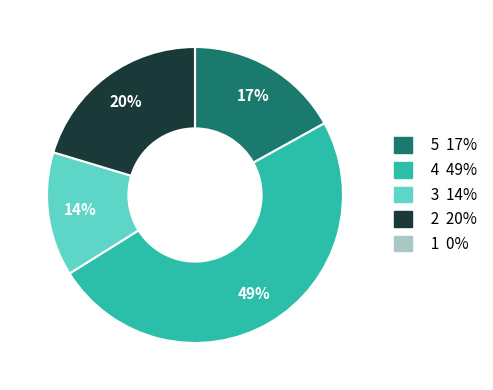

To the nearest percent, what is the average slice percentage?

20%